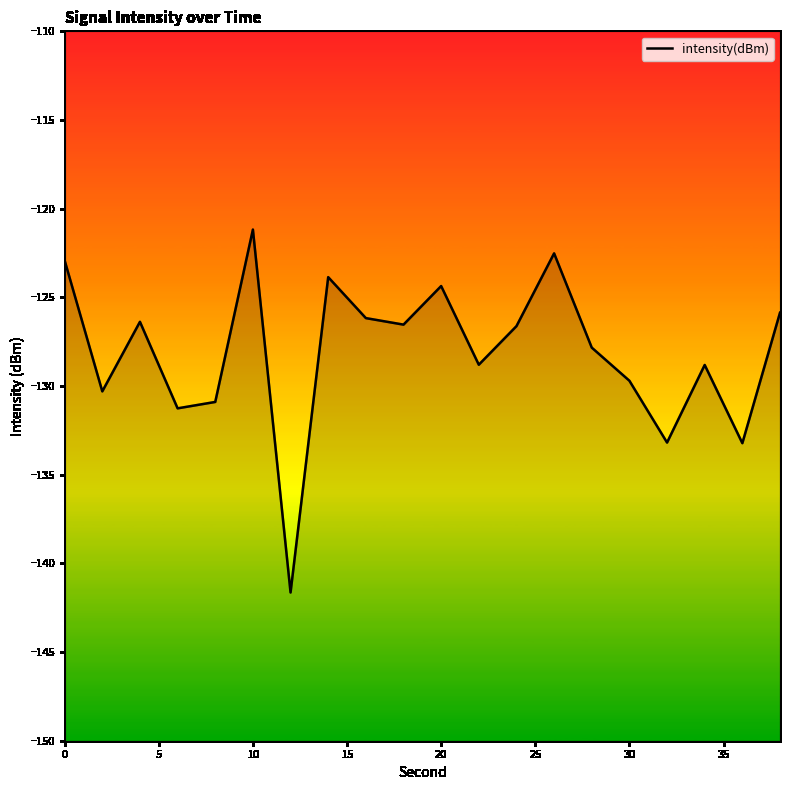

True or false: there are more than 1 points higher than both neighbors.

True